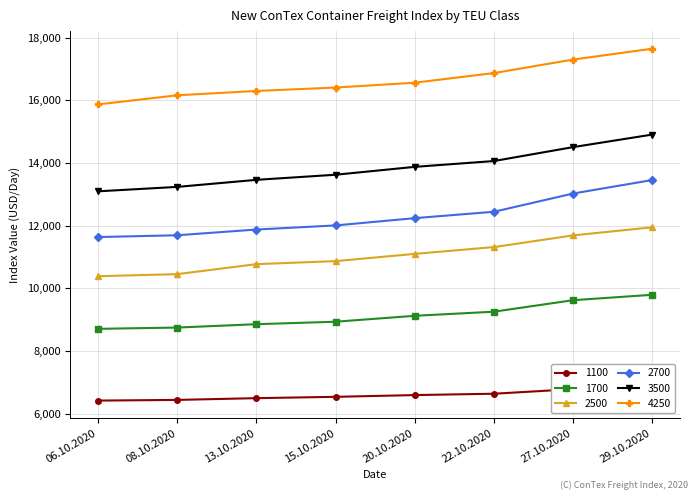

How many data points in 3500 are less than 13874?

4